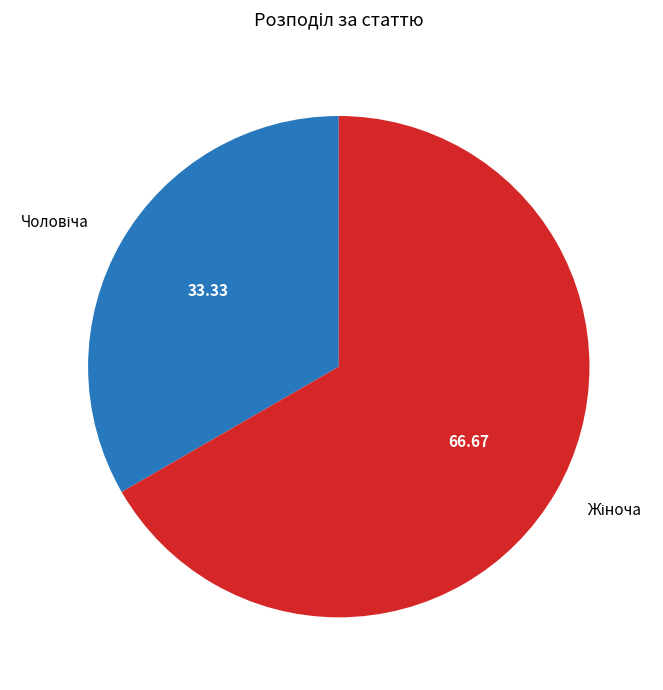

Is there a majority slice in this chart?

Yes